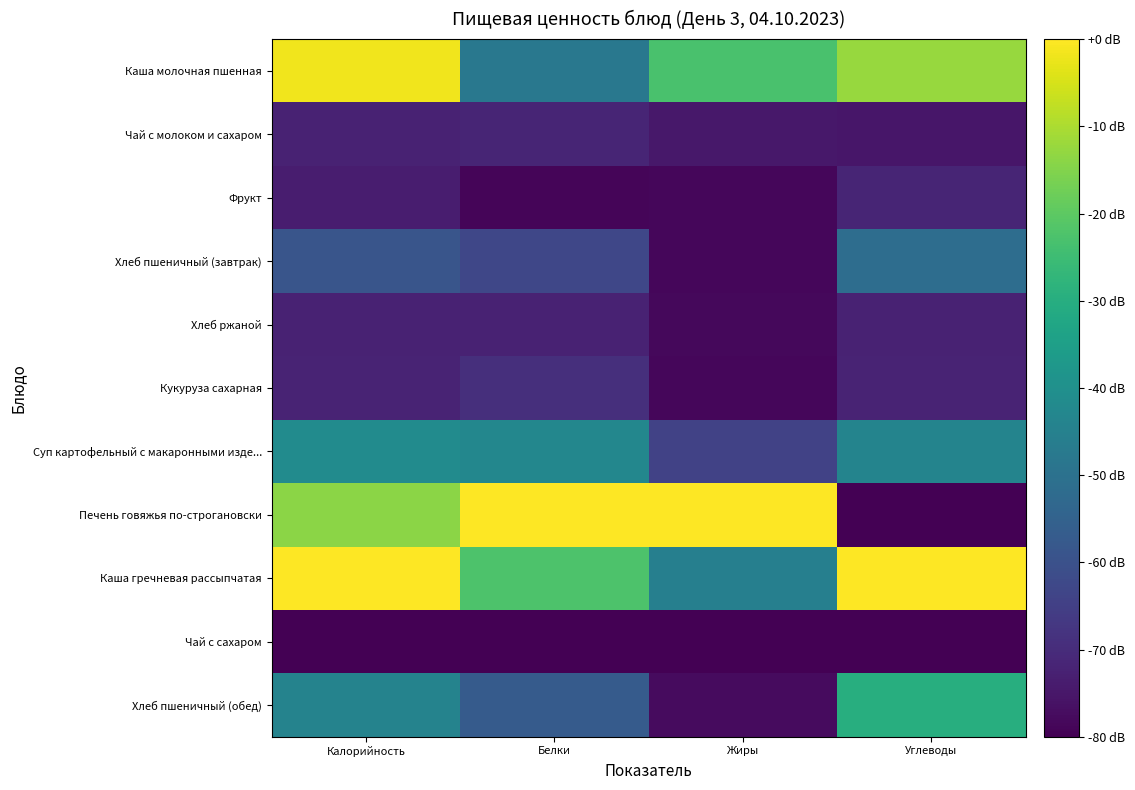

Rank the series at Белки from highest to lowest value.

Печень говяжья по-строгановски, Каша гречневая рассыпчатая, Суп картофельный с макаронными изде..., Каша молочная пшенная, Хлеб пшеничный (обед), Хлеб пшеничный (завтрак), Кукуруза сахарная, Чай с молоком и сахаром, Хлеб ржаной, Фрукт, Чай с сахаром